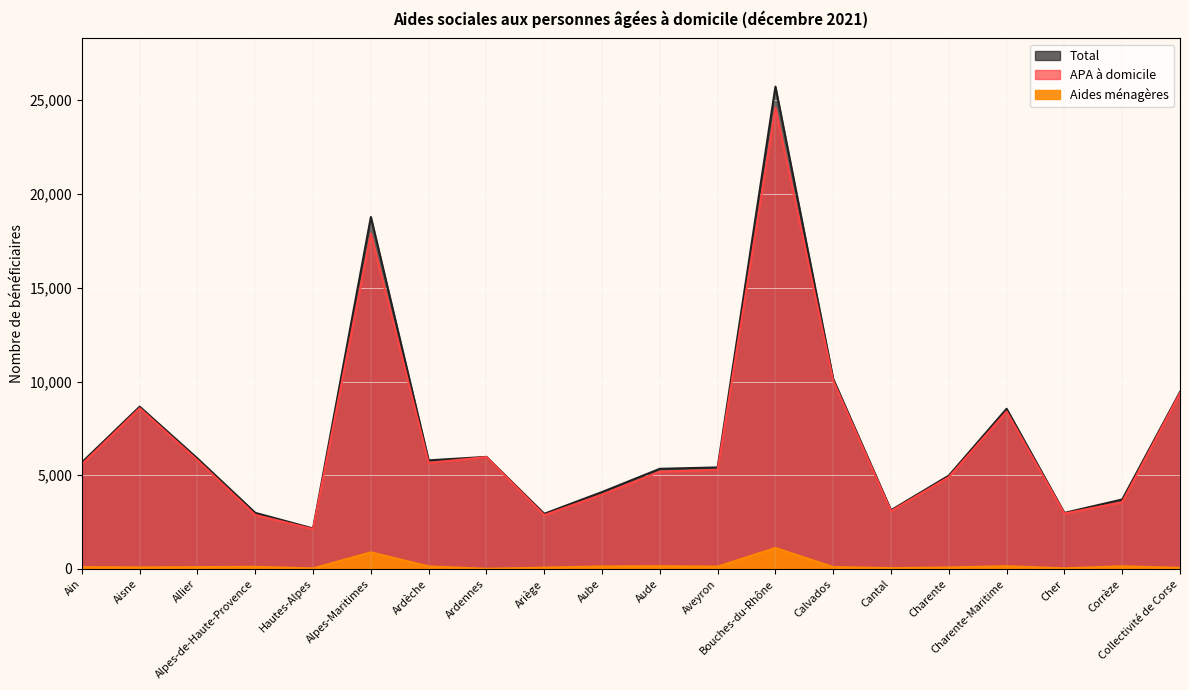

At which category does the chart reach its minimum across all series?

Ardennes